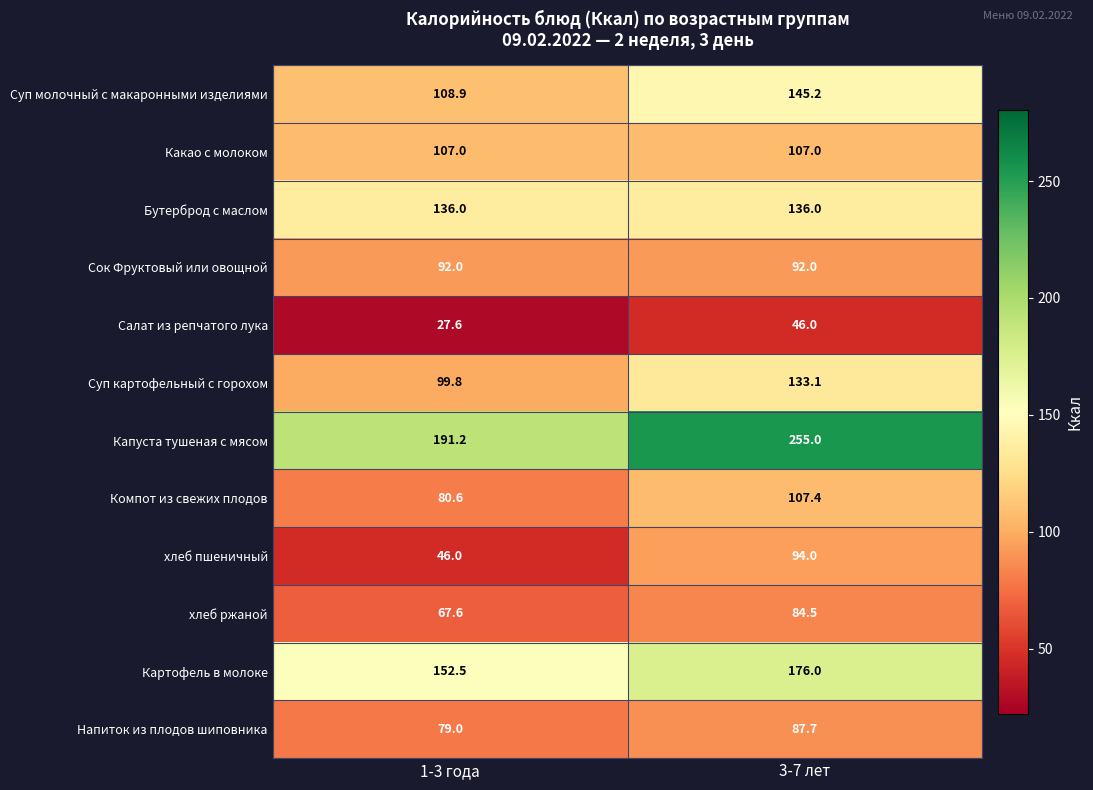

Which series has the widest spread of values?

Капуста тушеная с мясом